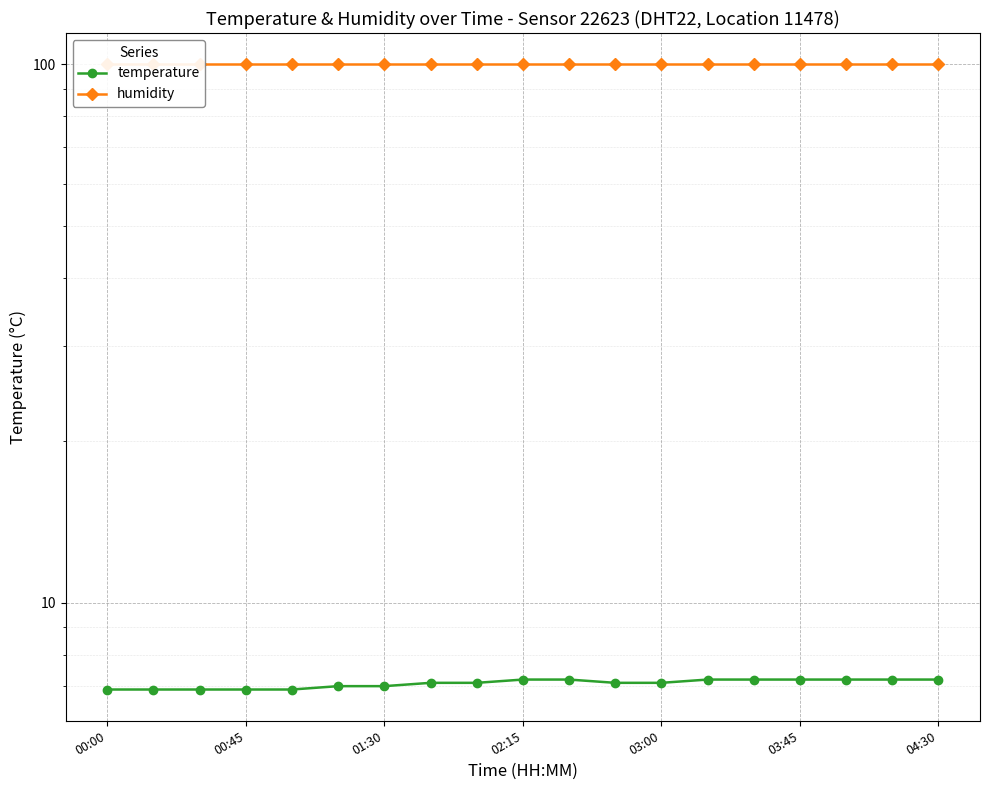

Is the value of temperature at 00:00 greater than the value of humidity at 03:00?

No